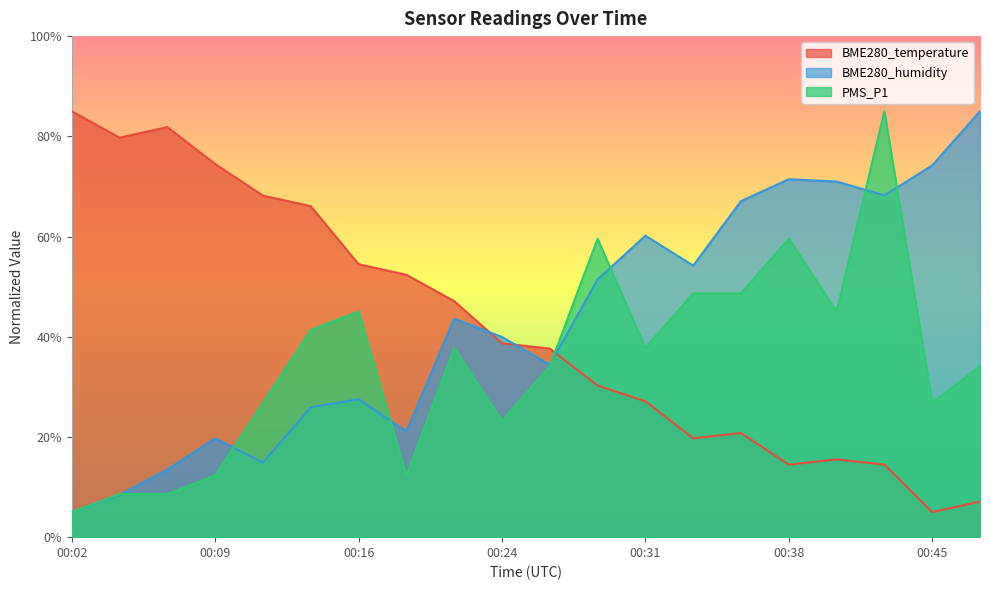

At which category does PMS_P1 reach its first local valley?

00:19